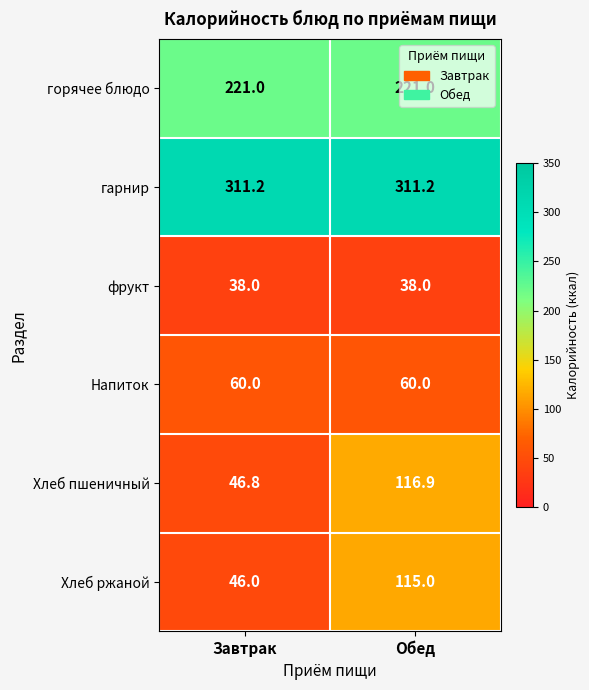

What is the sum of the Напиток values at Обед and Завтрак?

120.0